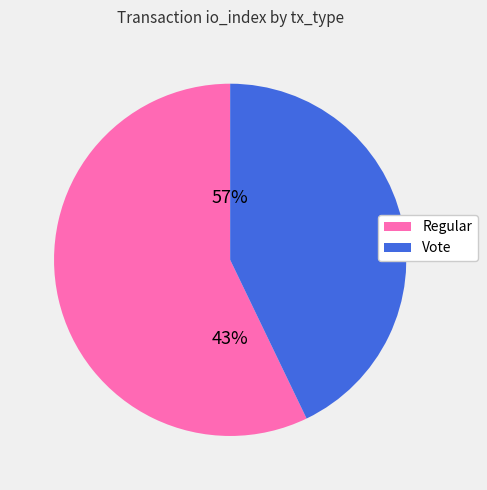

Which slice is the largest?

Regular